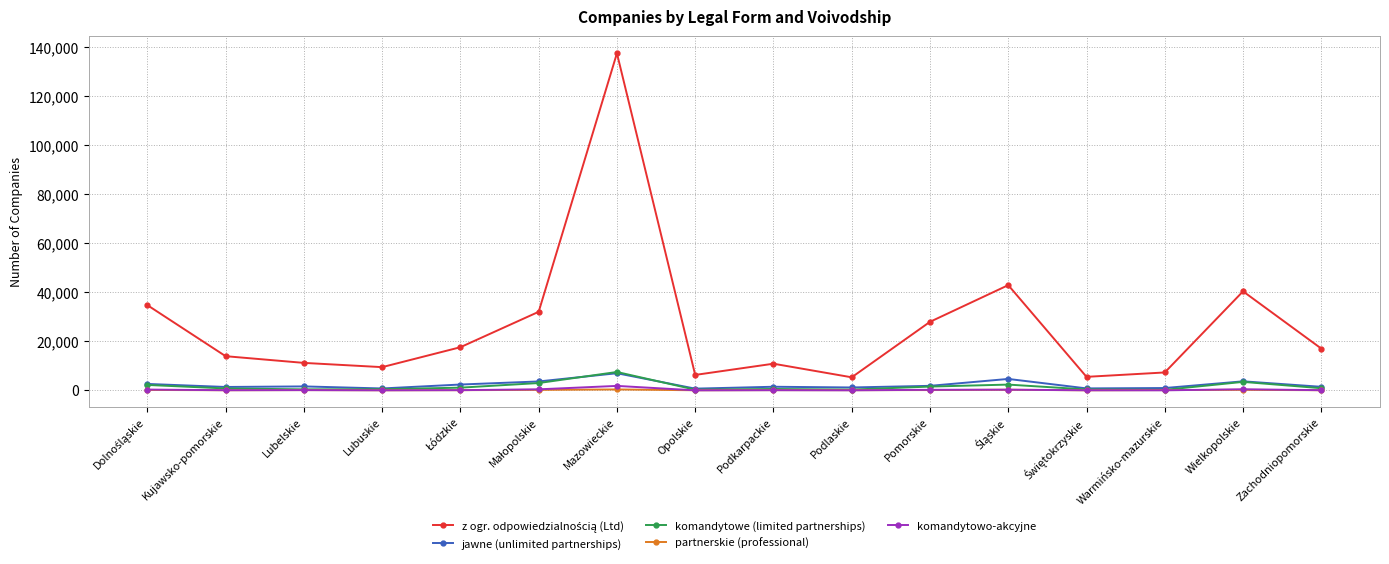

What is the maximum value shown in the chart?

137436